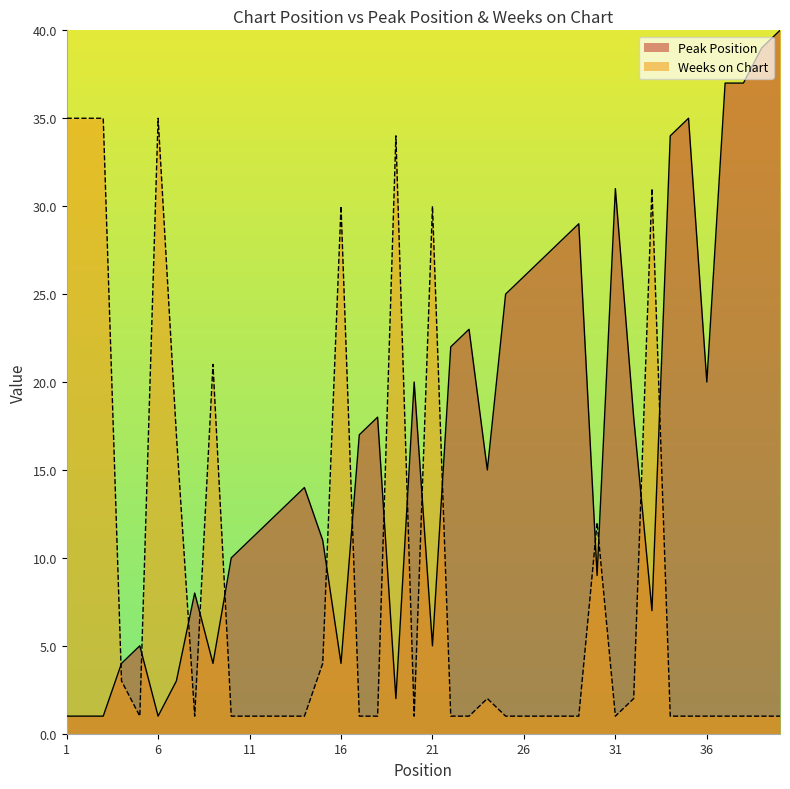

Is it true that Weeks on Chart equals 4 at 15?

True